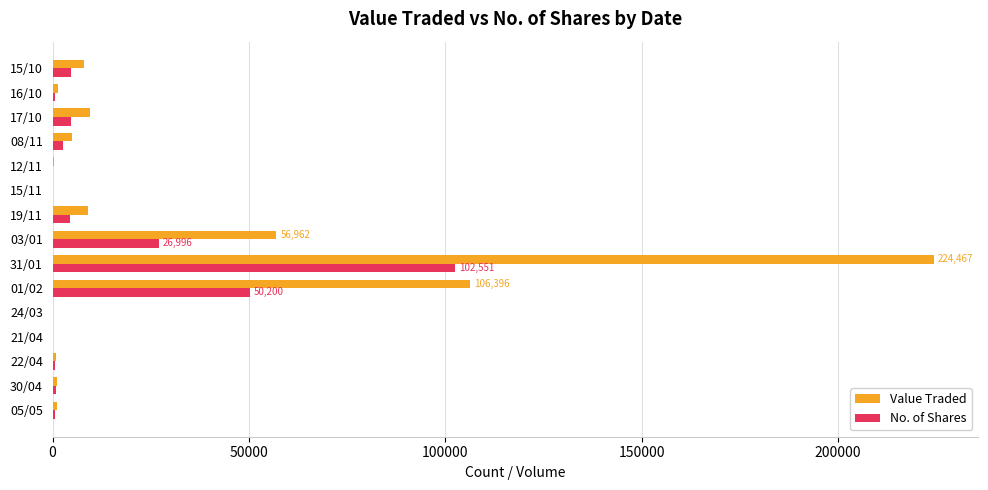

Count the number of data series in this chart.

2